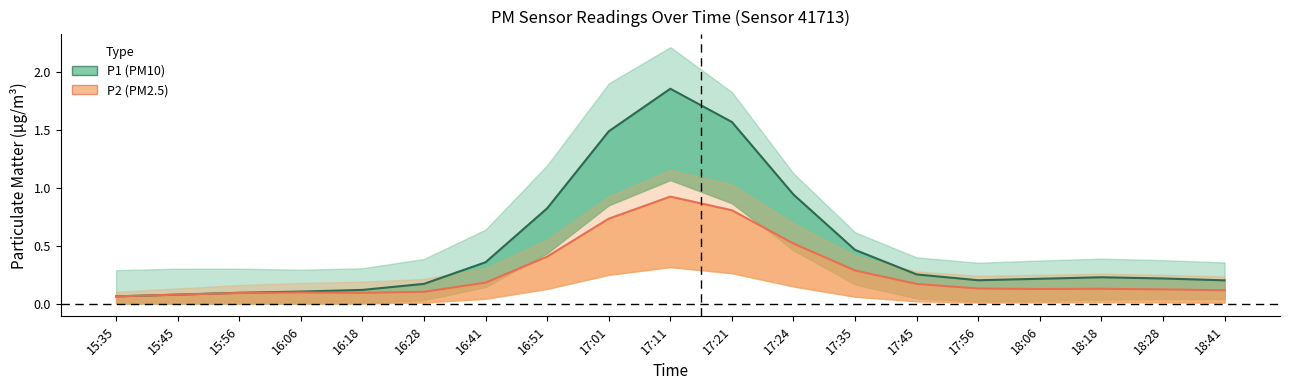

True or false: P1 (PM10) and P2 (PM2.5) intersect in this chart.

False